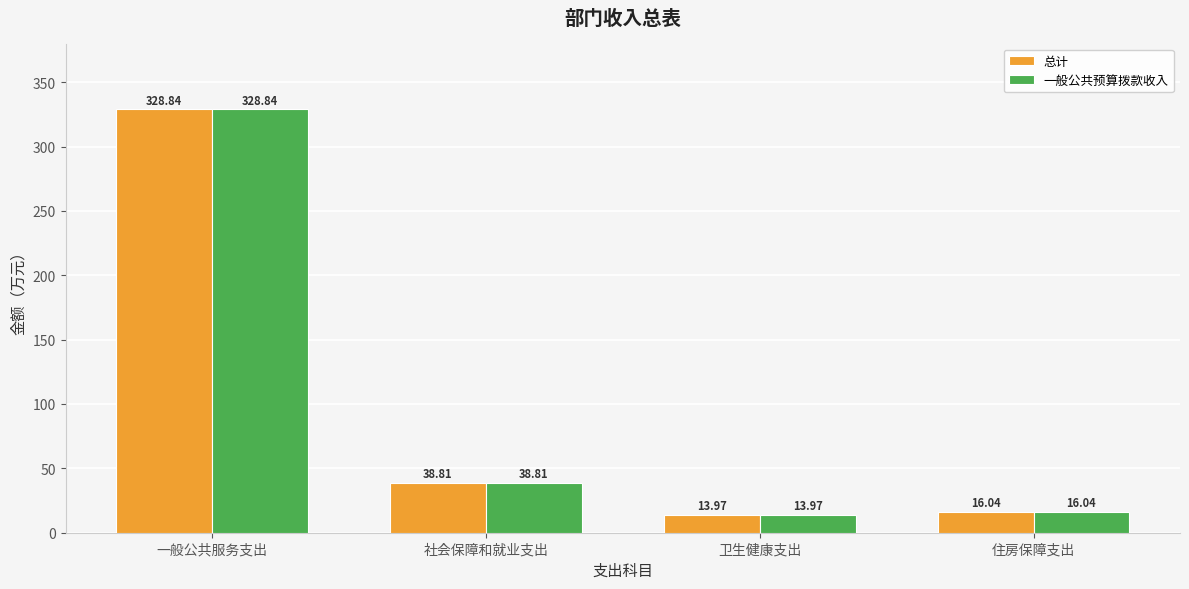

Reading left to right, extract all data points from this chart.

总计: 一般公共服务支出=328.8	社会保障和就业支出=38.8	卫生健康支出=14.0	住房保障支出=16.0
一般公共预算拨款收入: 一般公共服务支出=328.8	社会保障和就业支出=38.8	卫生健康支出=14.0	住房保障支出=16.0